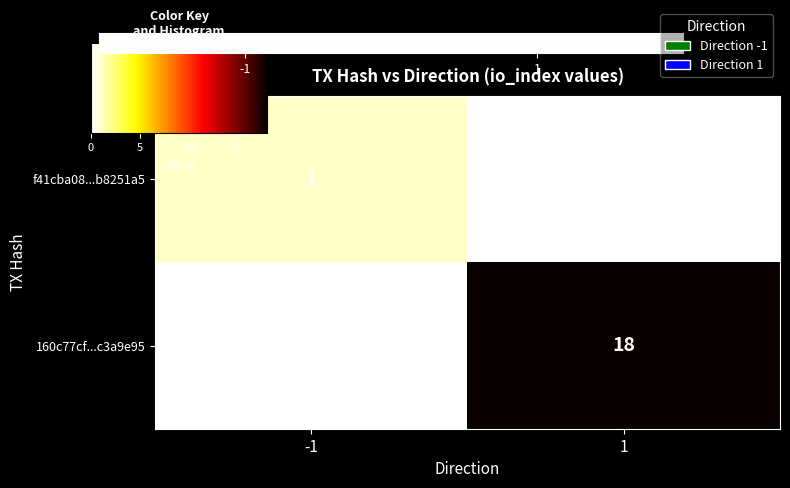

List the series in order of their peak value, lowest first.

f41cba08...b8251a5, 160c77cf...c3a9e95